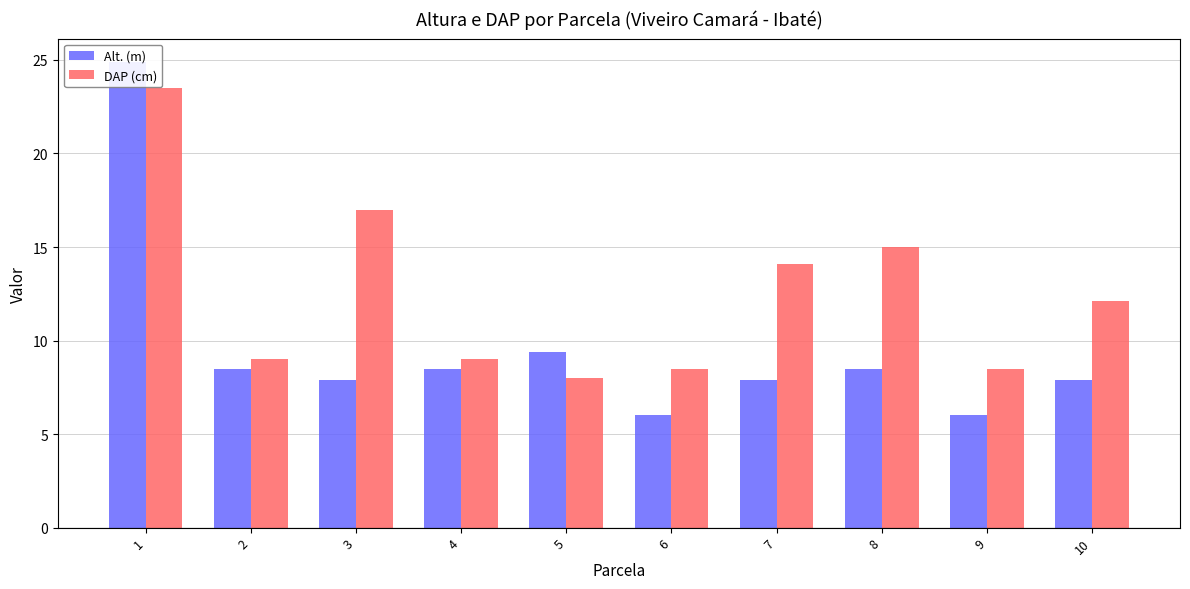

What are all the series names shown in the legend?

Alt. (m), DAP (cm)